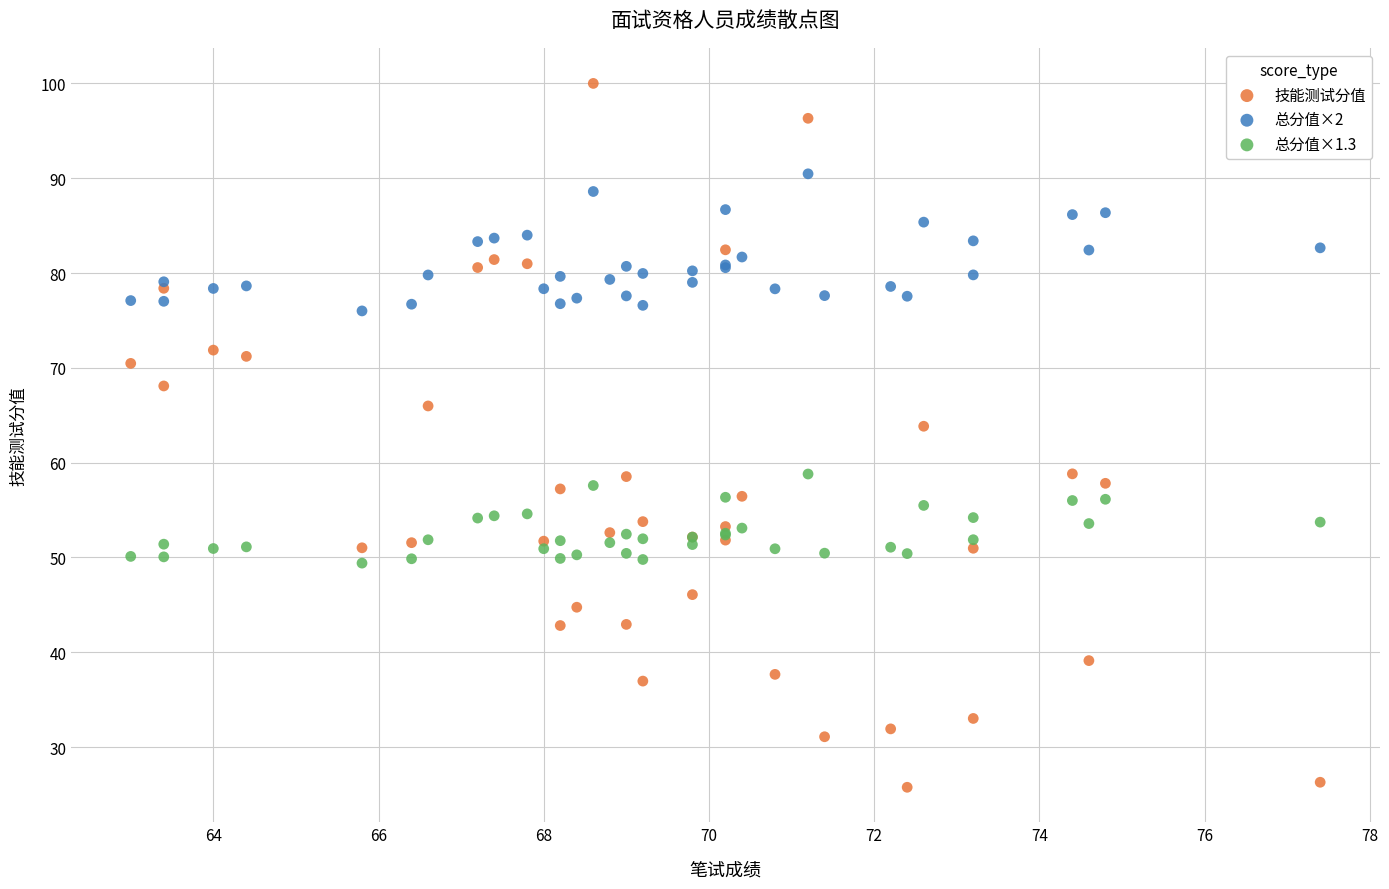

What is the X range (max minus min) for the scatter plot?

14.4